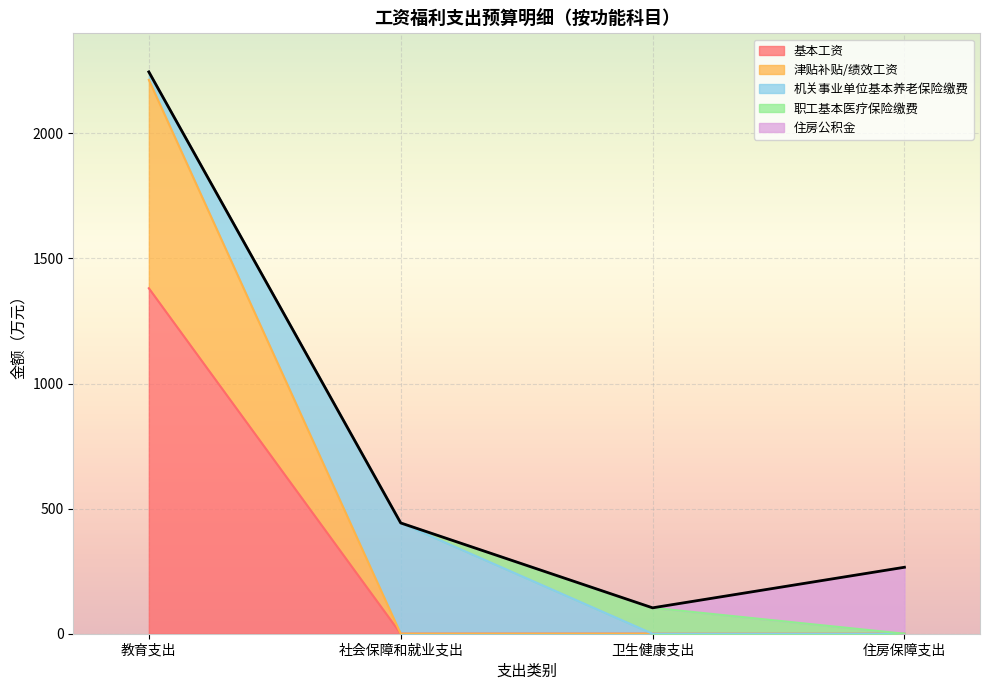

True or false: 住房公积金 and 机关事业单位基本养老保险缴费 cross at least once.

False